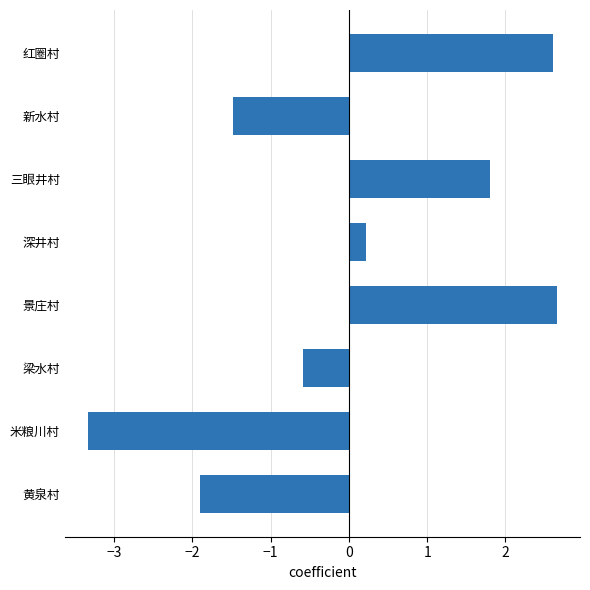

Which has a higher value, 景庄村 or 三眼井村?

景庄村